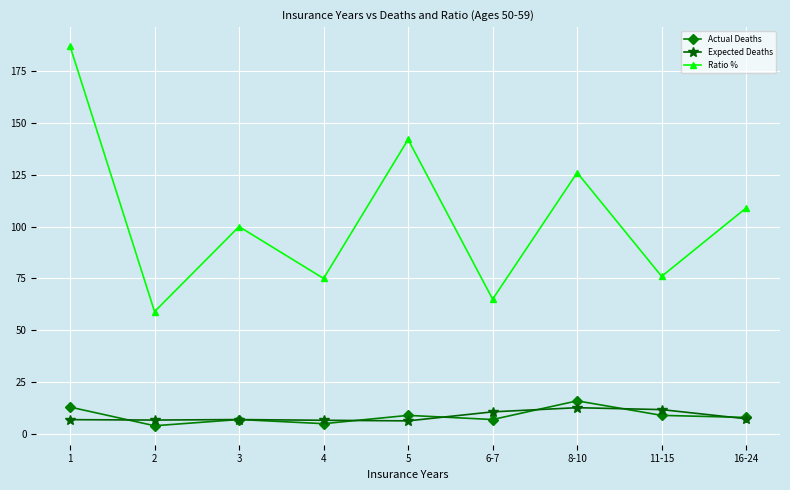

True or false: Expected Deaths and Ratio % intersect in this chart.

False